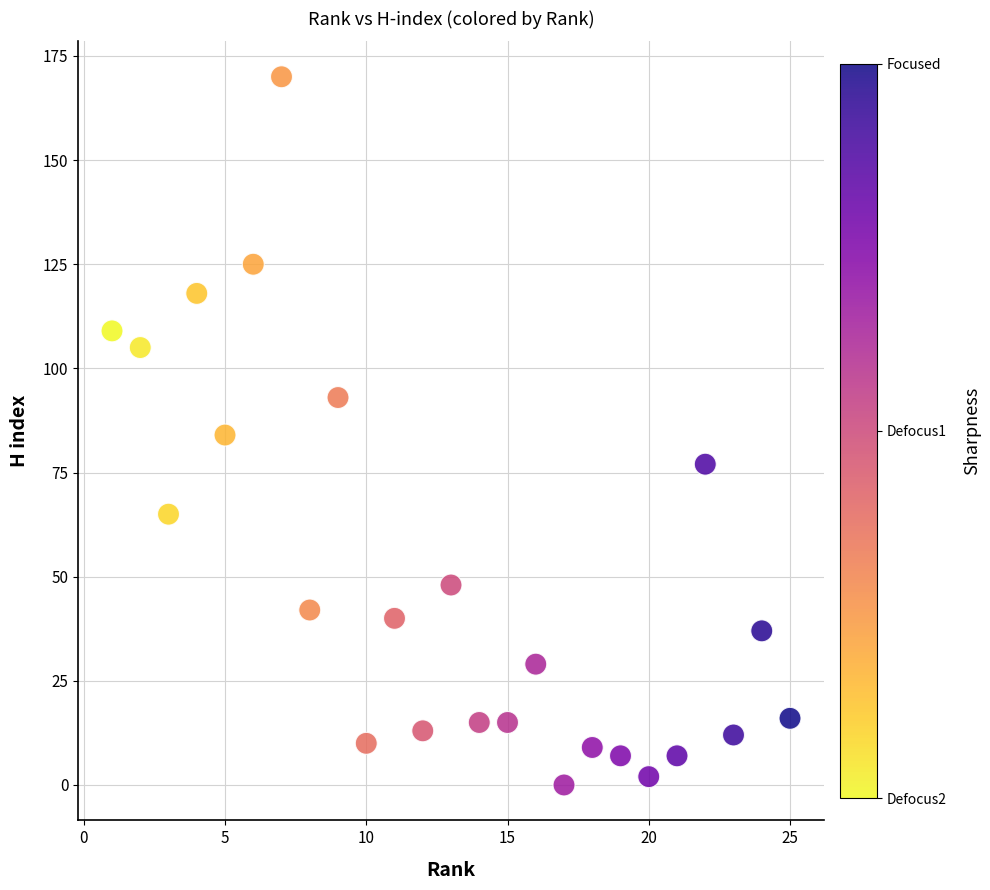

What is the range of Y values (max minus min)?

170